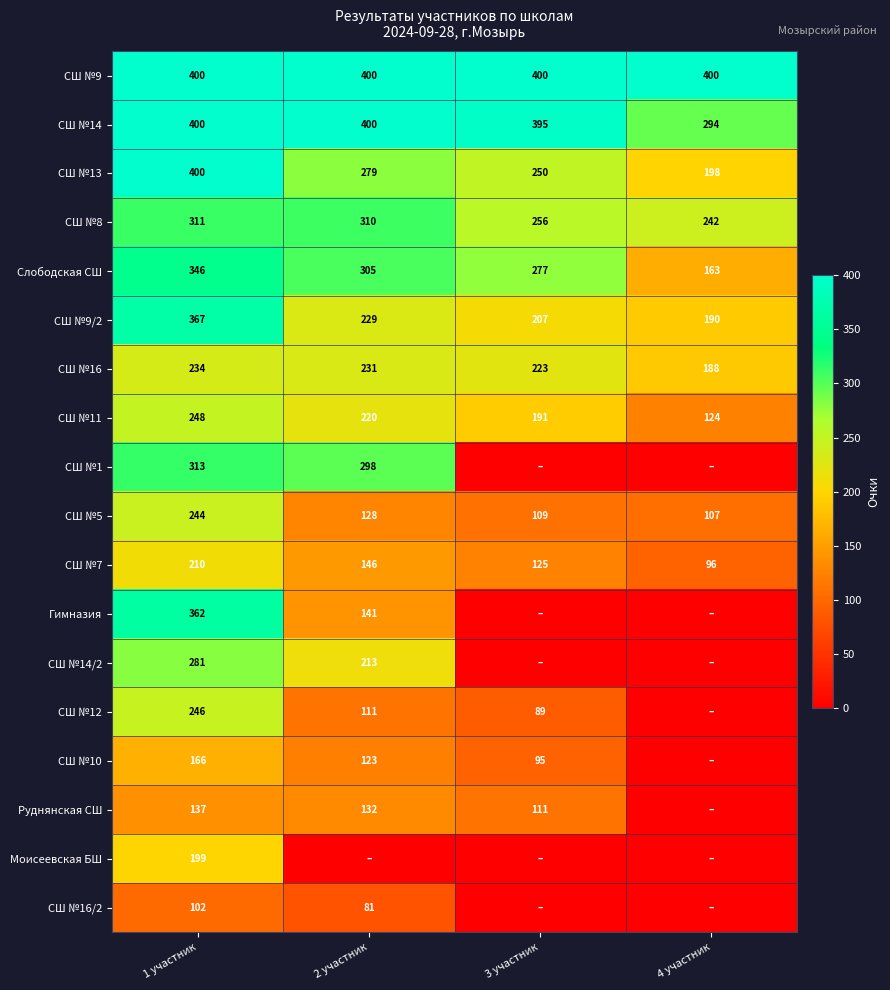

Between 2 участник and 4 участник, which is larger?

2 участник